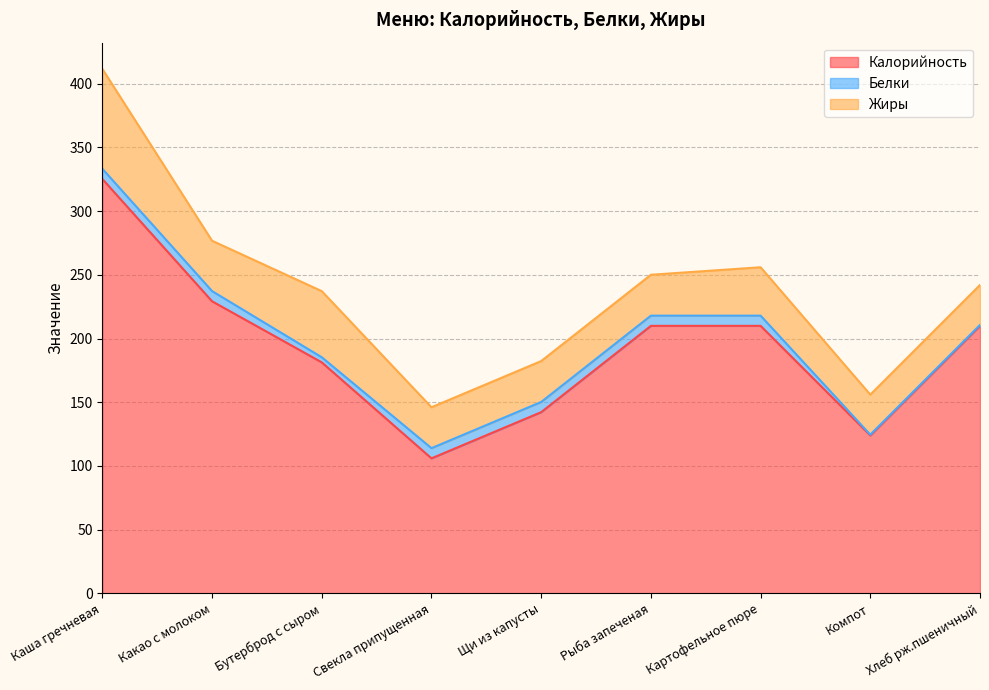

What is the total value across all series at Бутерброд с сыром?

237.2